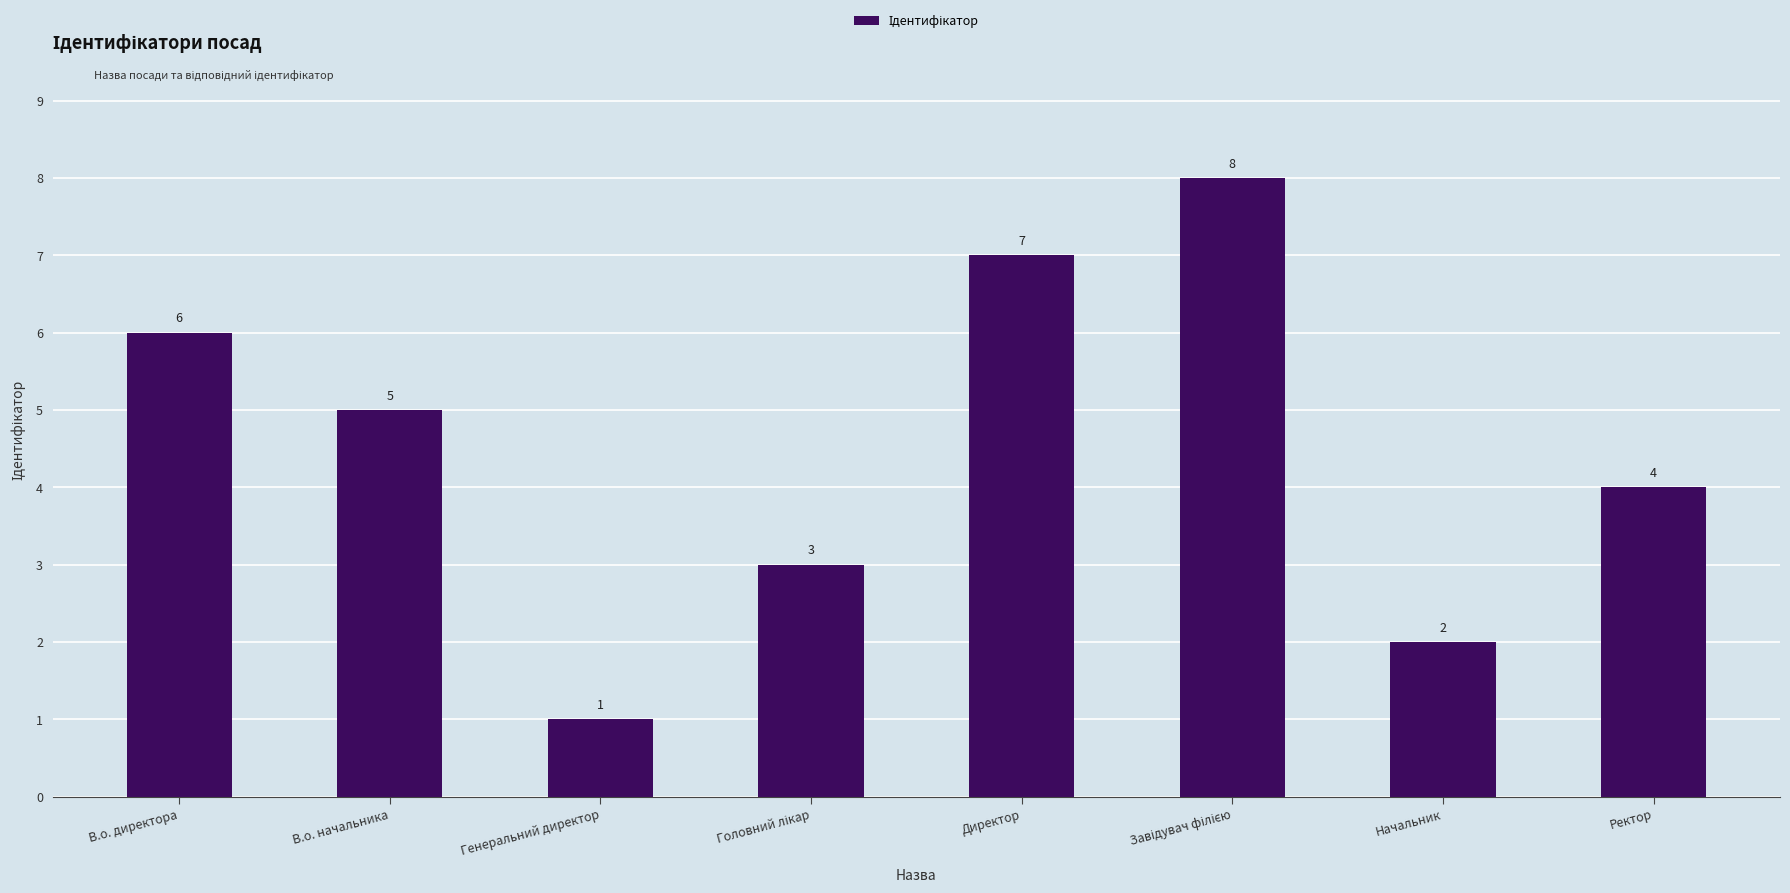

How many data points are less than 5?

4